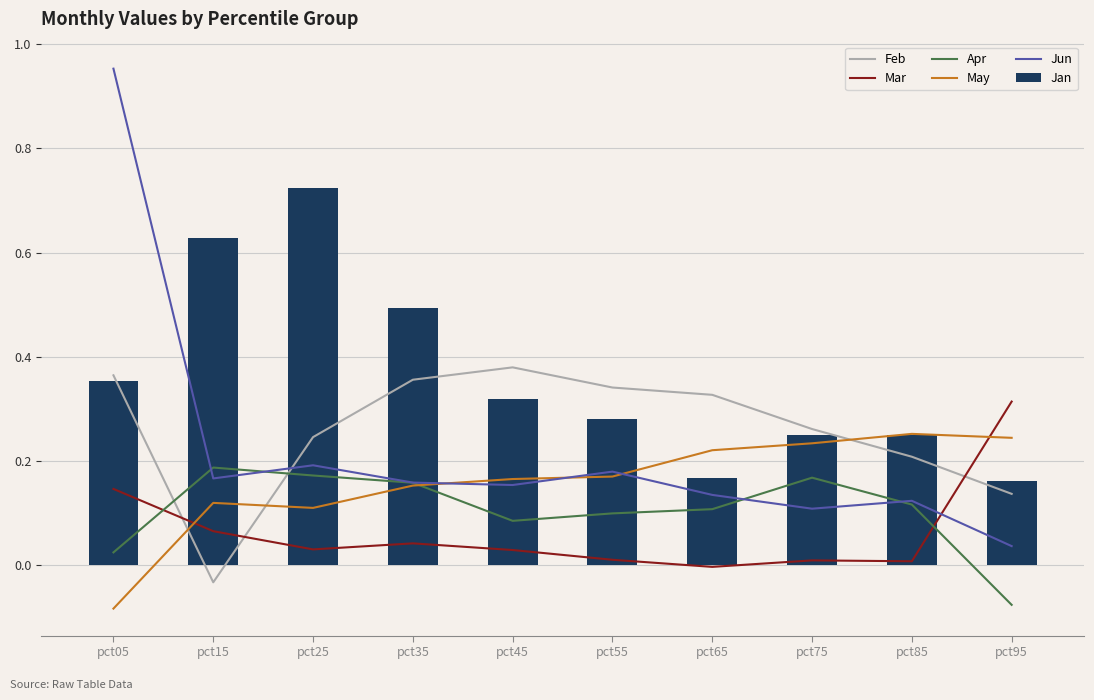

Where does the Apr series first go above 0?

pct05